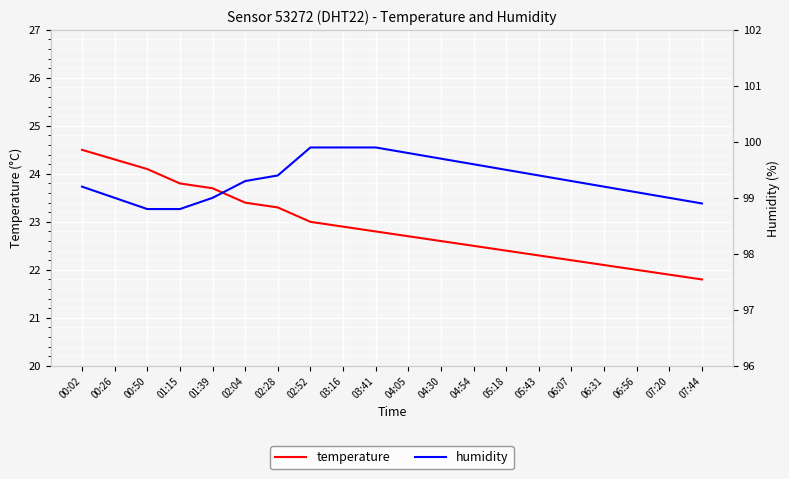

Which series has the largest total across all categories?

humidity